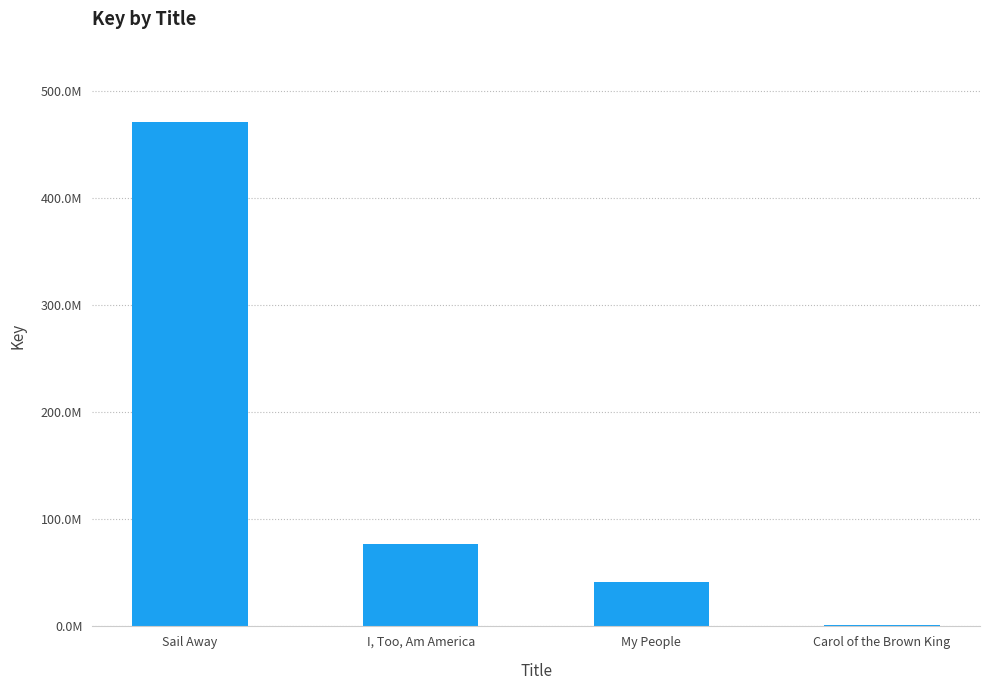

What is the label of the 1st bar from the left?

Sail Away